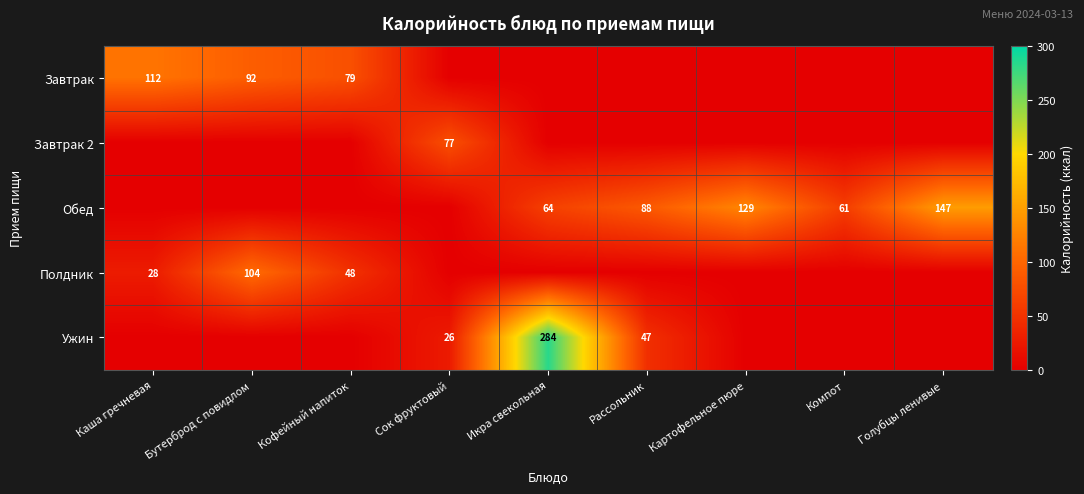

The value of Полдник at Кофейный напиток is 27.4. True or false?

False